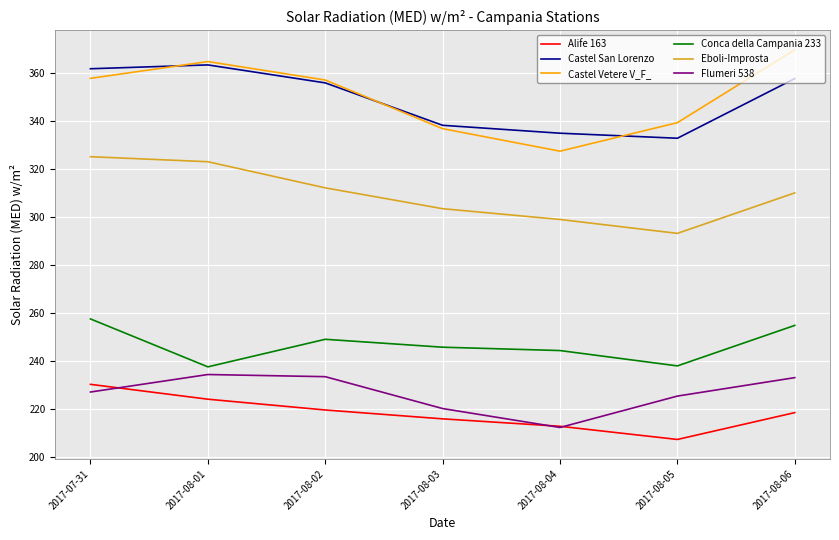

What position from the right is 2017-08-02?

5